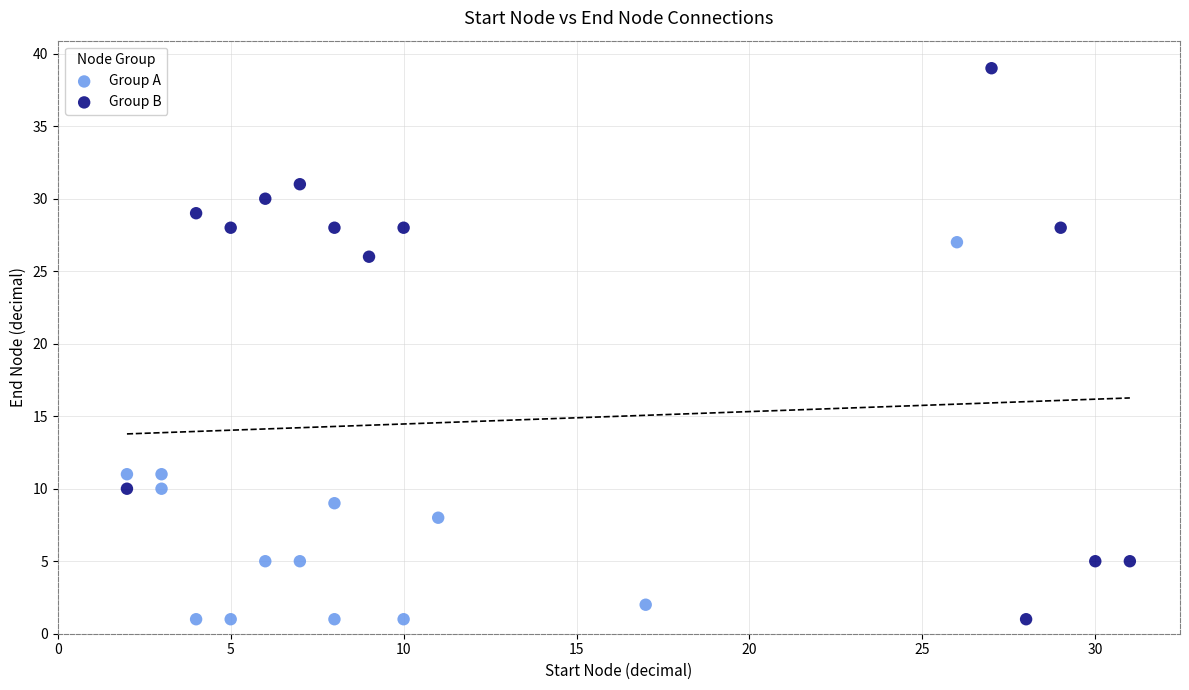

Which series contains the highest Y value?

Group B